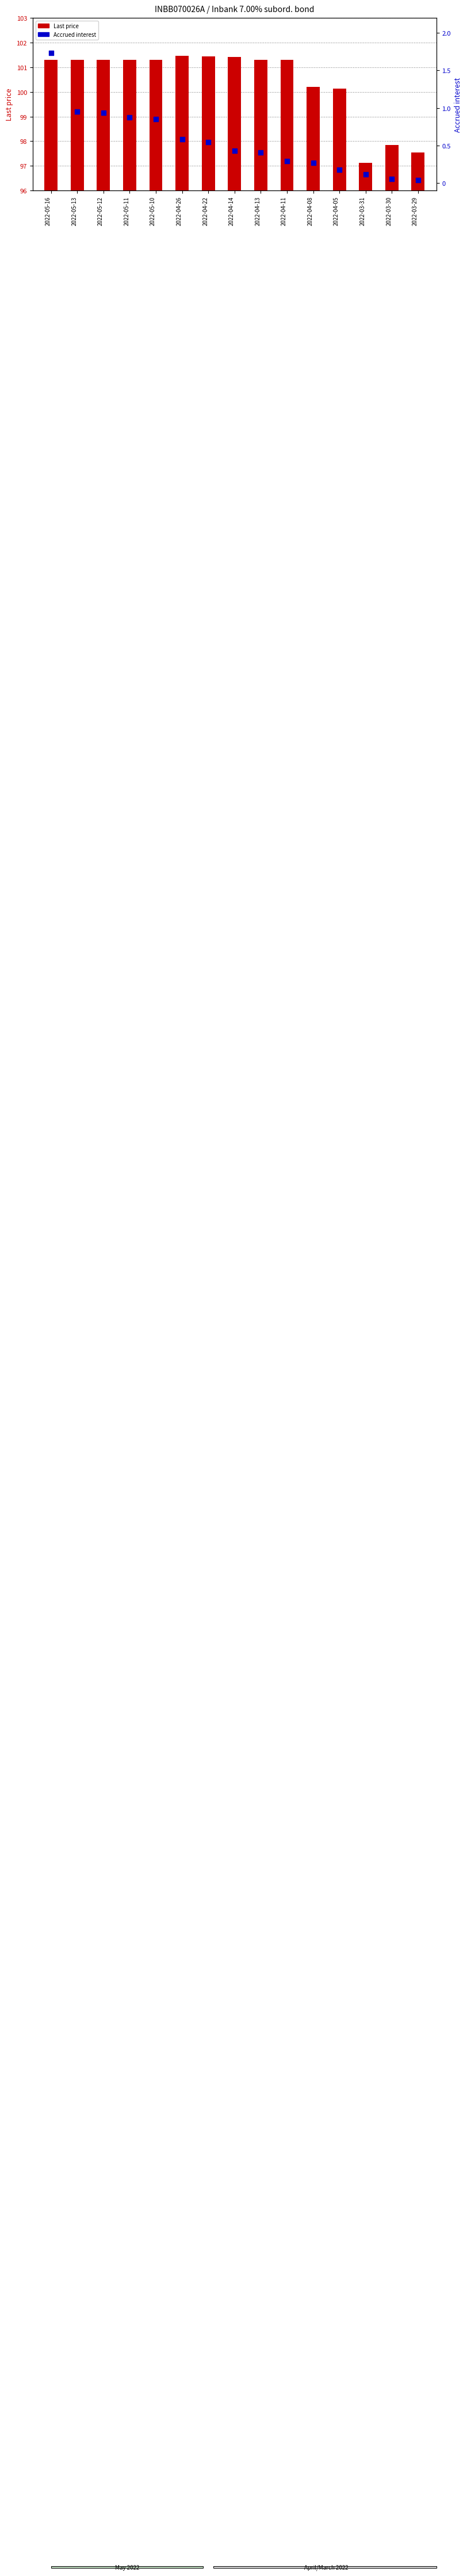

What is the total value across all series at 2022-04-22?

102.0